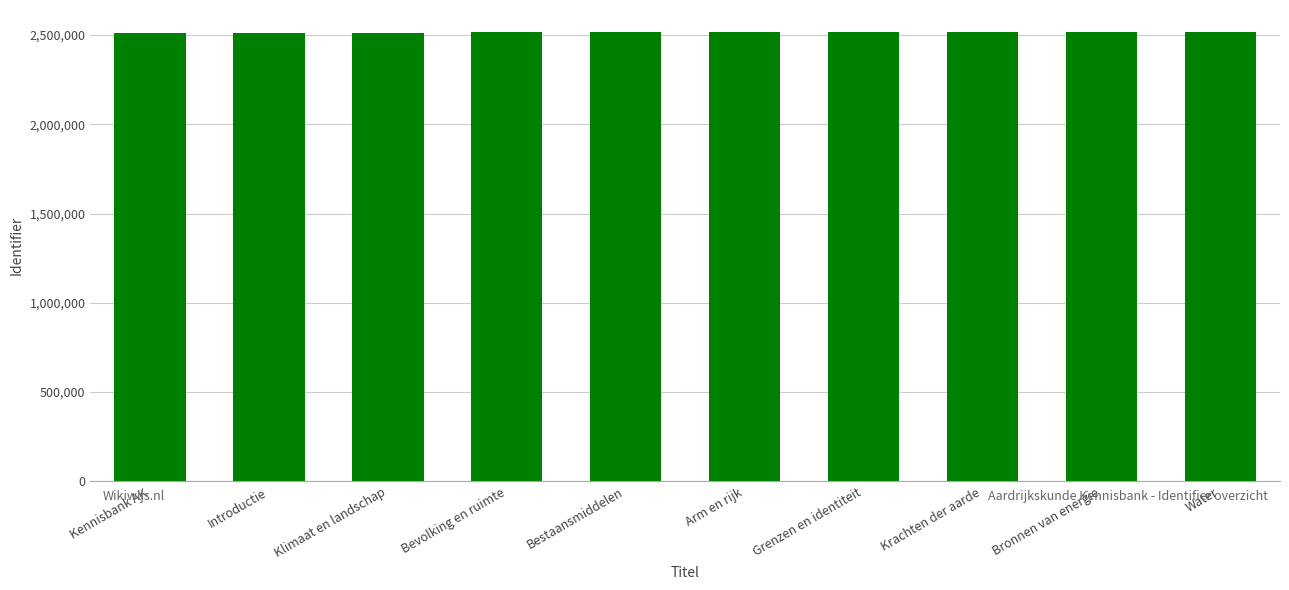

What is the smallest value displayed?

2509364